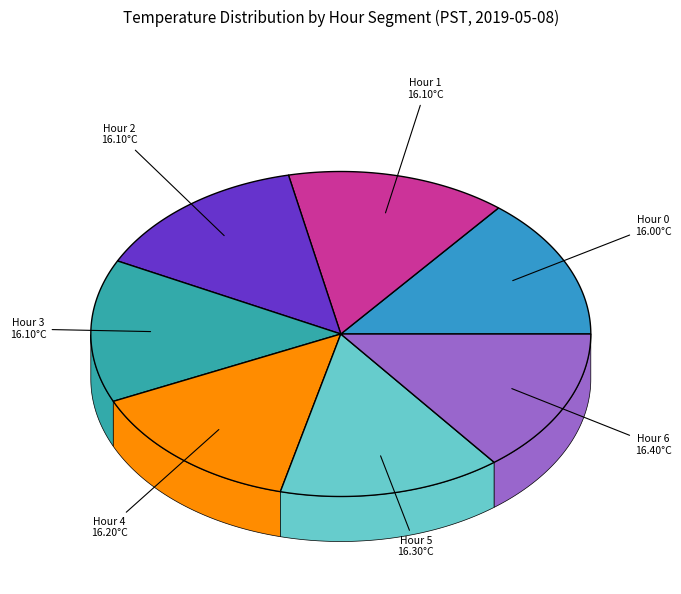

How much of the chart is everything except Hour 0?

85.9%